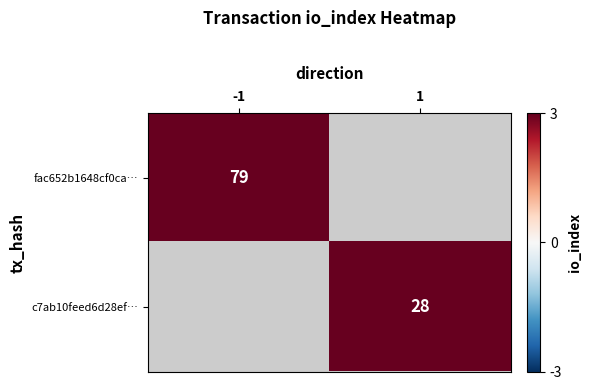

The value of fac652b1648cf0ca… at -1 is 119.6. True or false?

False